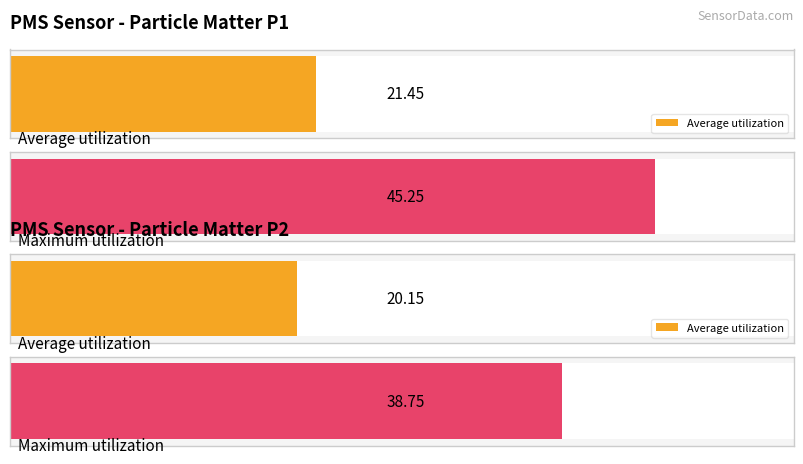

What is the average value of the PMS_P1 series?

21.5